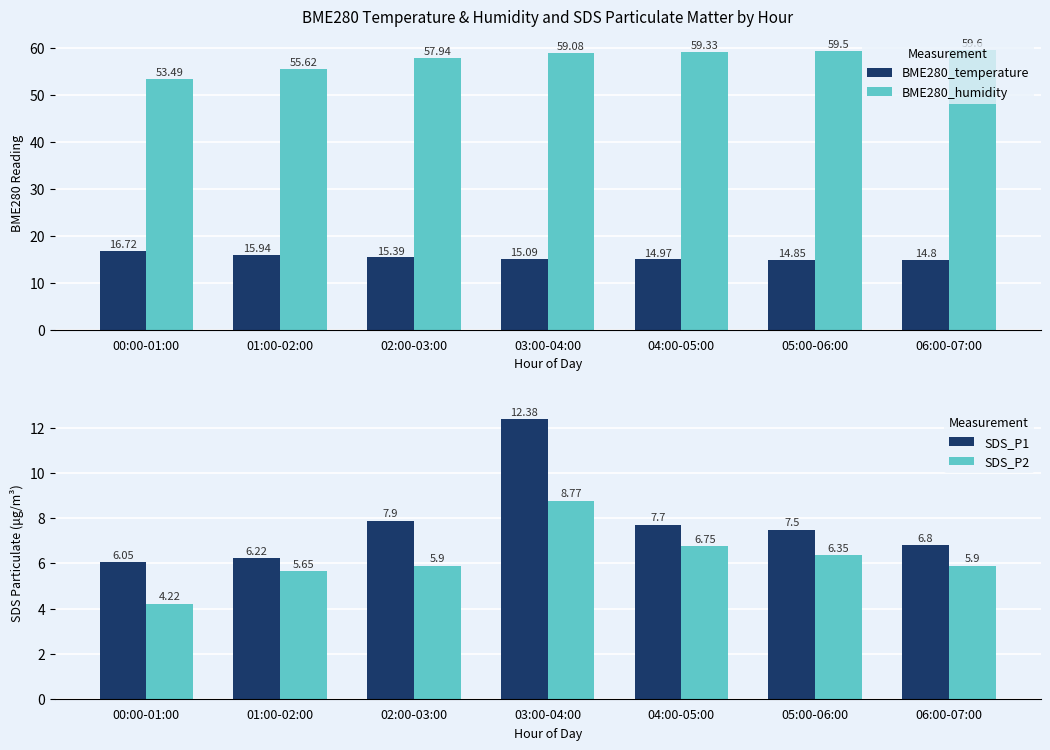

What is the total value across all series at 01:00-02:00?

83.4